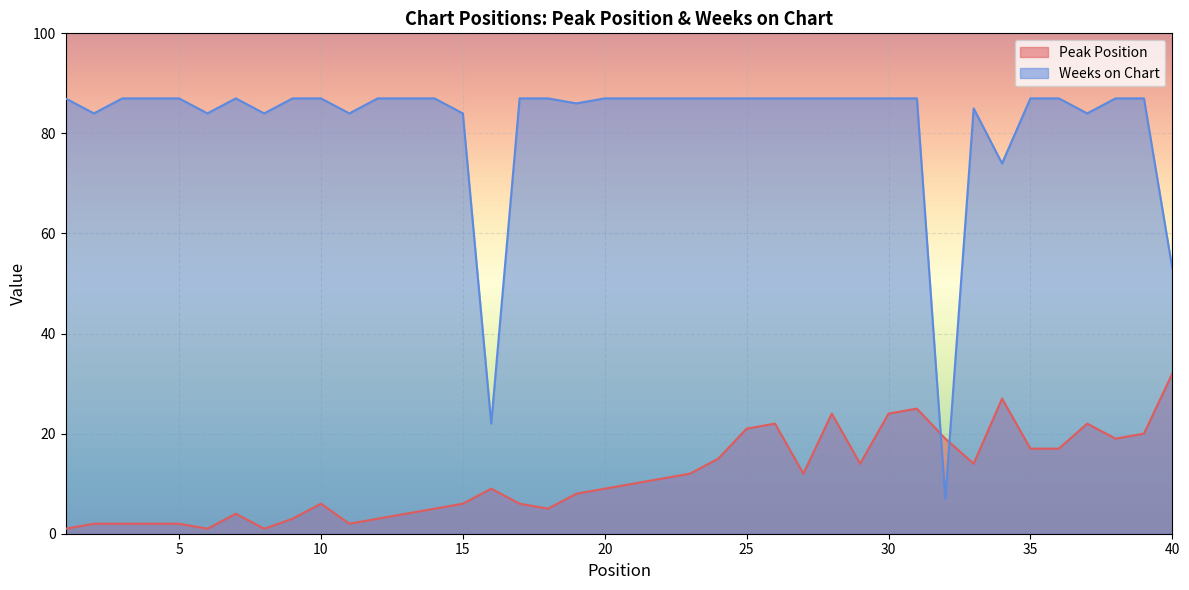

Rank the categories by Weeks on Chart value from highest to lowest.

1, 3, 4, 5, 7, 9, 10, 12, 13, 14, 17, 18, 20, 21, 22, 23, 24, 25, 26, 27, 28, 29, 30, 31, 35, 36, 38, 39, 19, 33, 2, 6, 8, 11, 15, 37, 34, 40, 16, 32